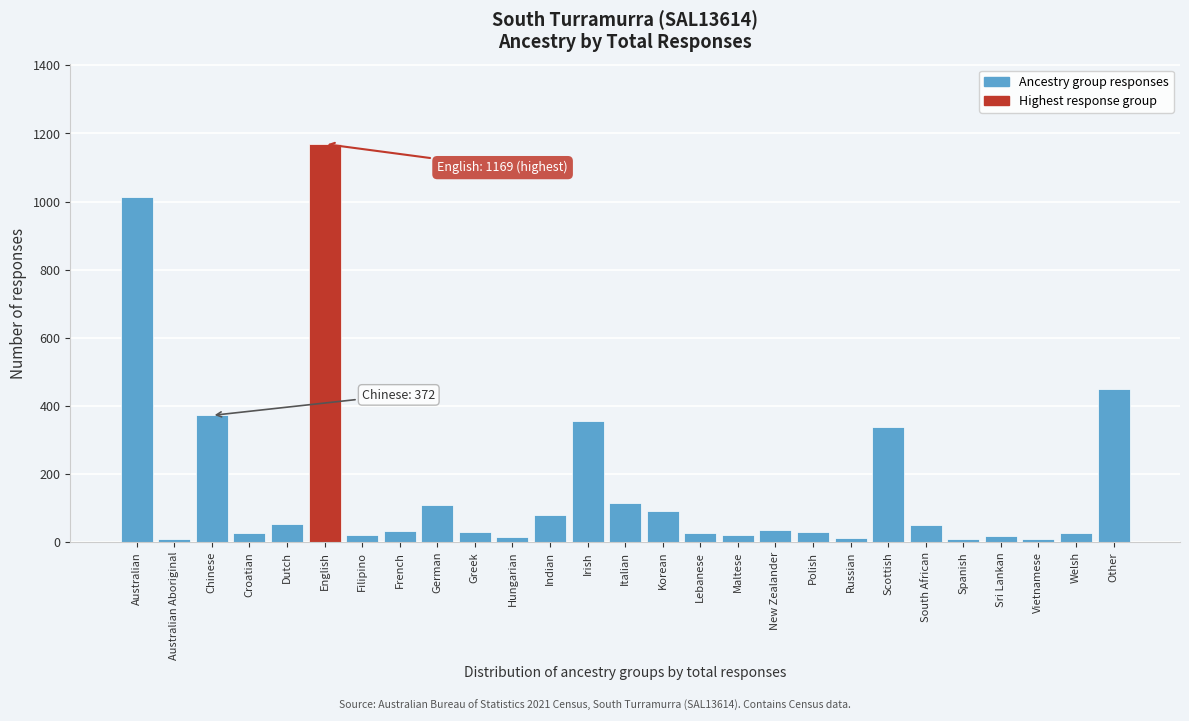

Where is the data nearest to the value 588?

Other